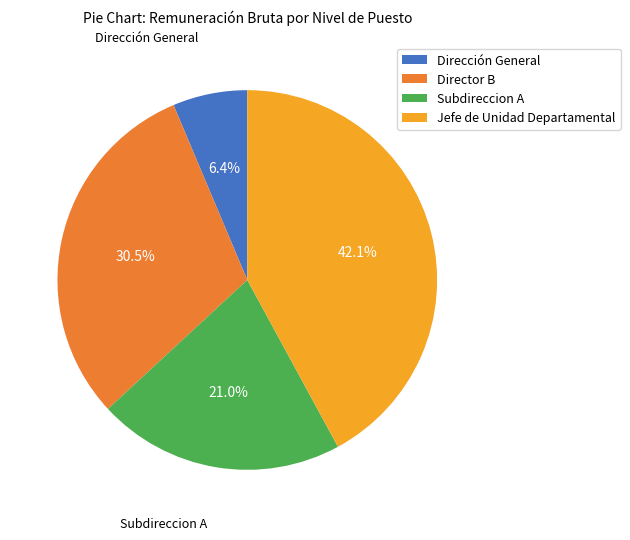

Rank the categories by value from highest to lowest.

Jefe de Unidad Departamental, Director B, Subdireccion A, Dirección General